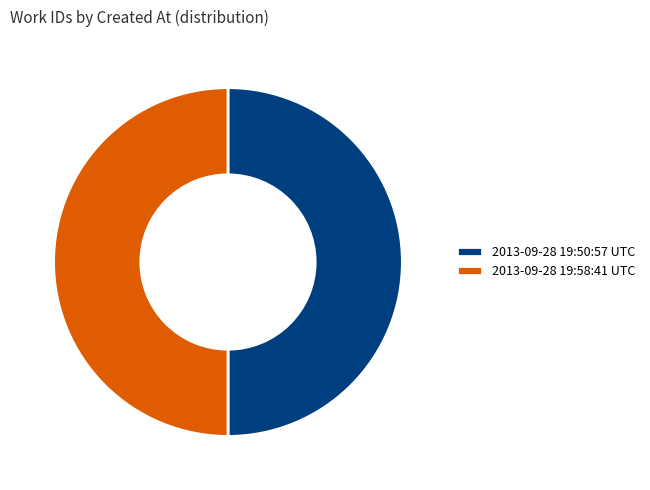

What is the ratio of the value at 2013-09-28 19:50:57 UTC to the value at 2013-09-28 19:58:41 UTC?

1.0